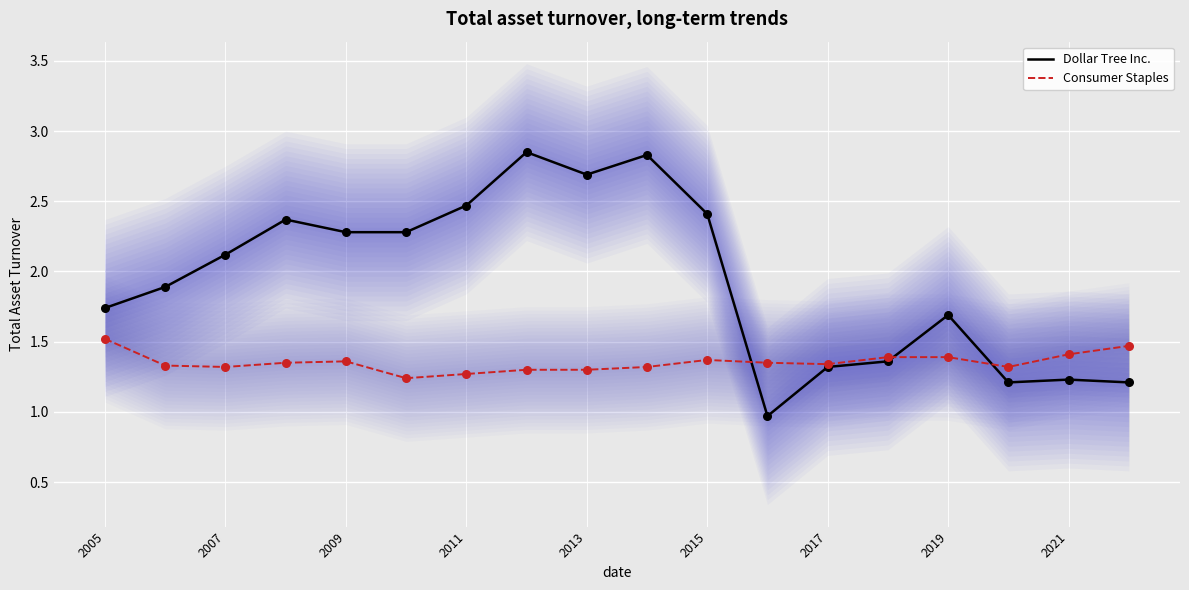

True or false: Consumer Staples has a value of 2.2 at 2007.

False